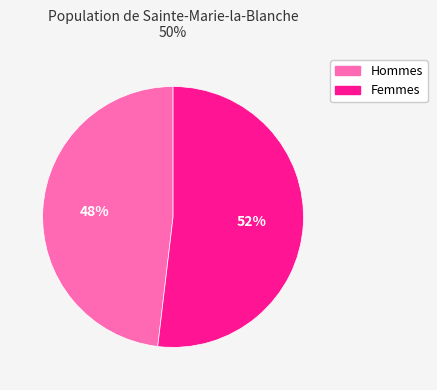

To the nearest percent, what is the average slice percentage?

50%